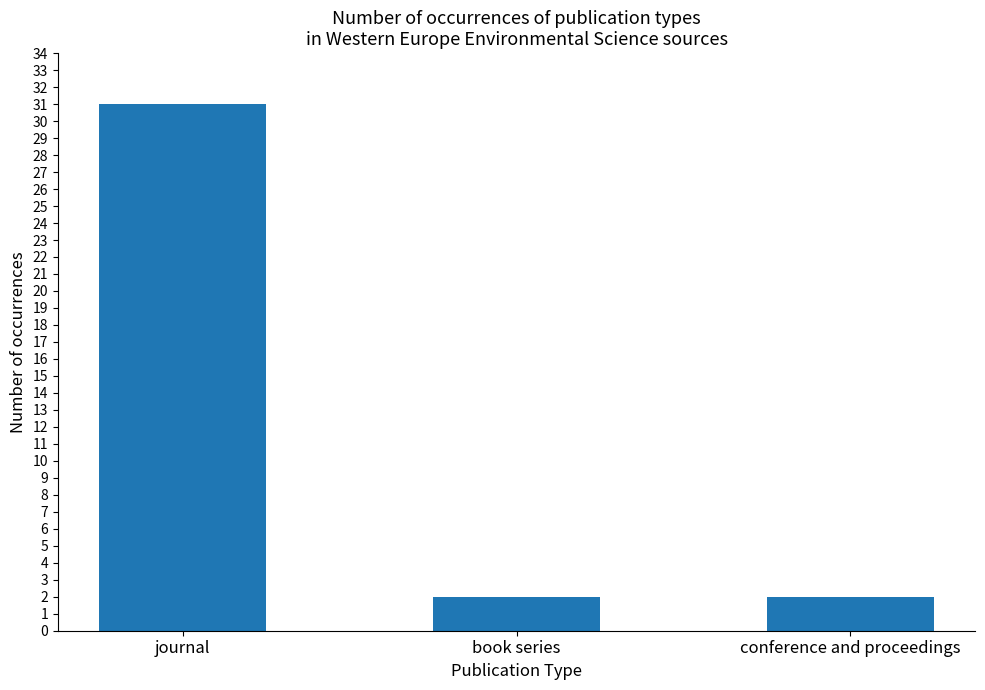

True or false: the data shows 2 at conference and proceedings.

True